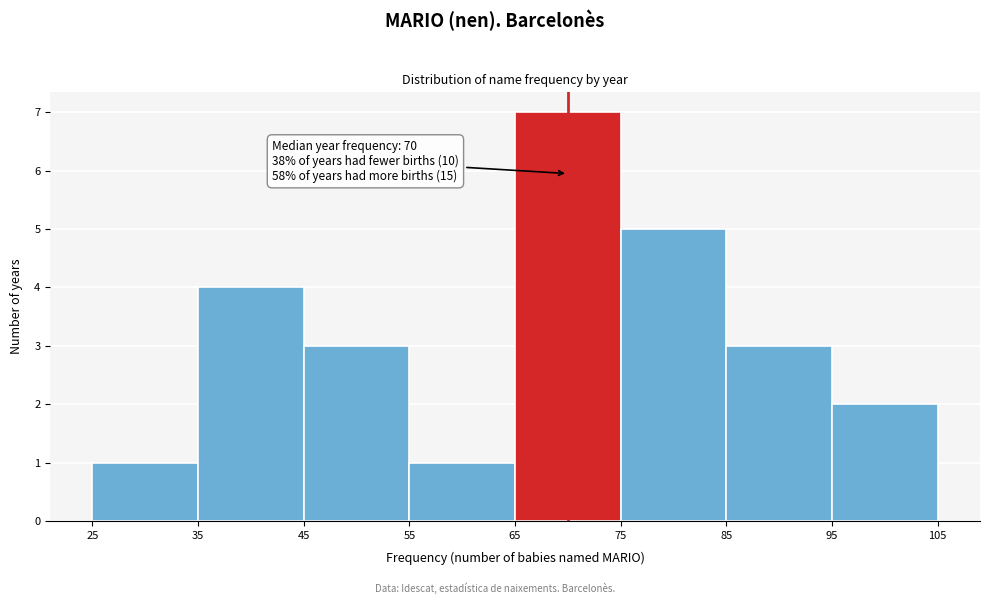

Which range on the x-axis has the tallest bar?

65 to 75